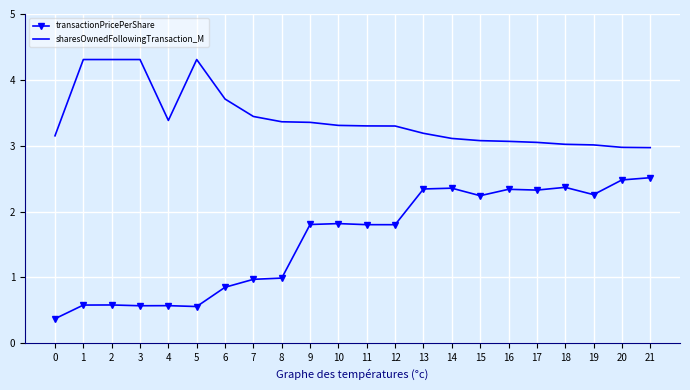

At how many categories does at least one series exceed 1?

22